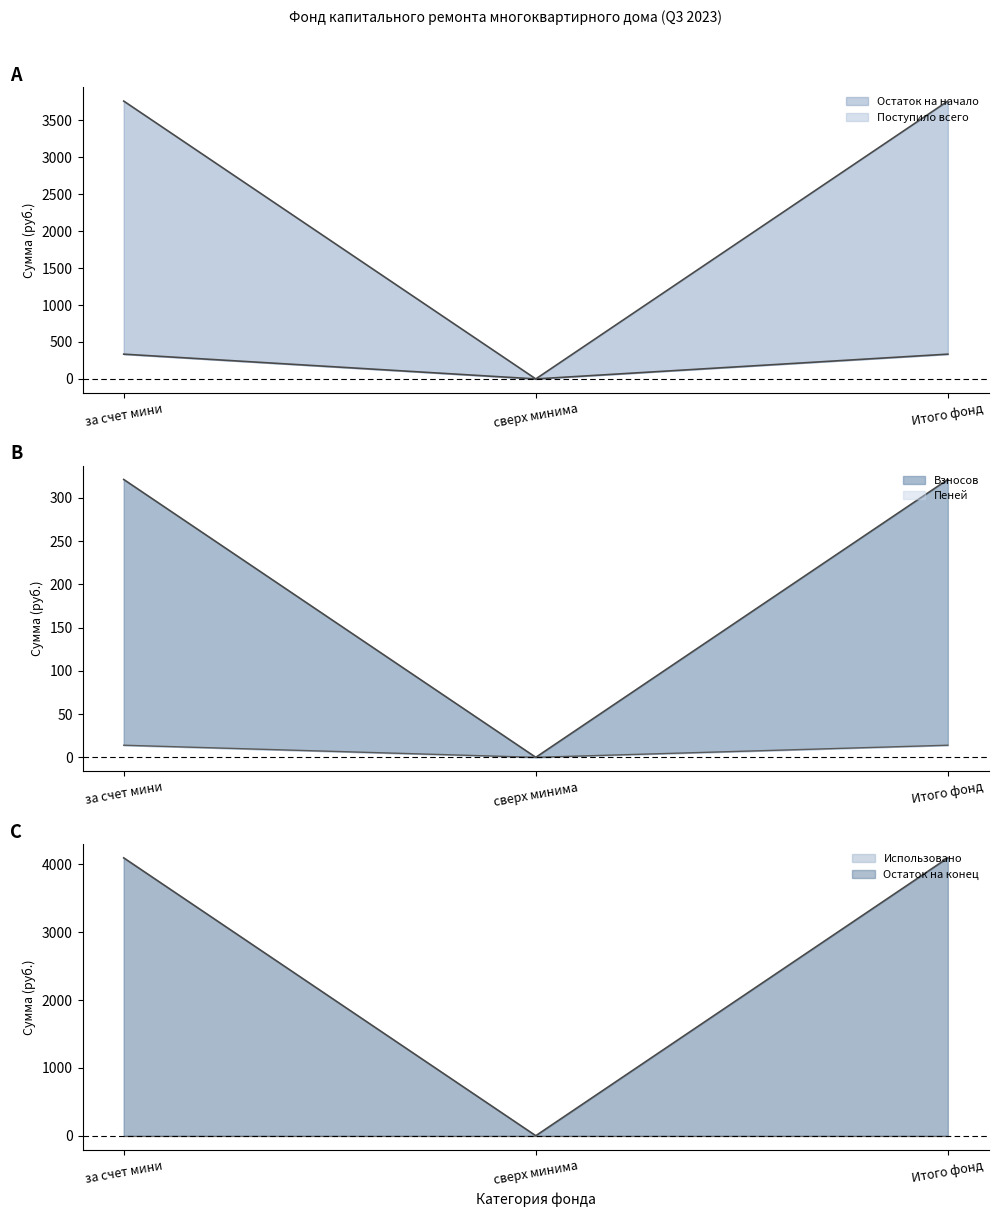

What is the difference between the Остаток на конец values at Итого фонд and сверх минима?

4096.3